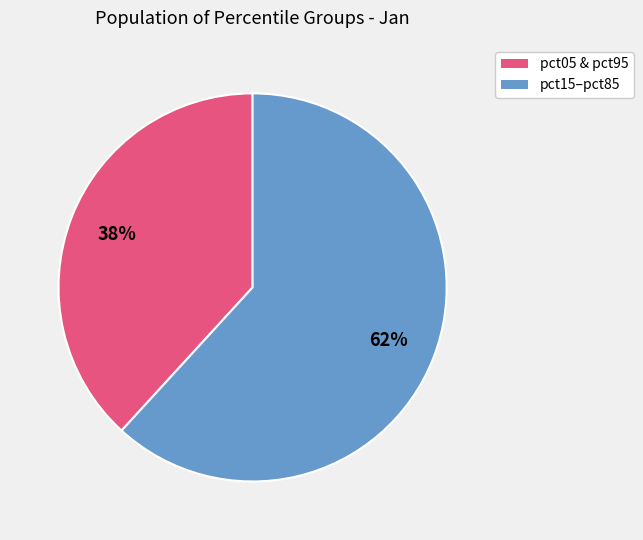

To the nearest percent, what is the average slice percentage?

50%